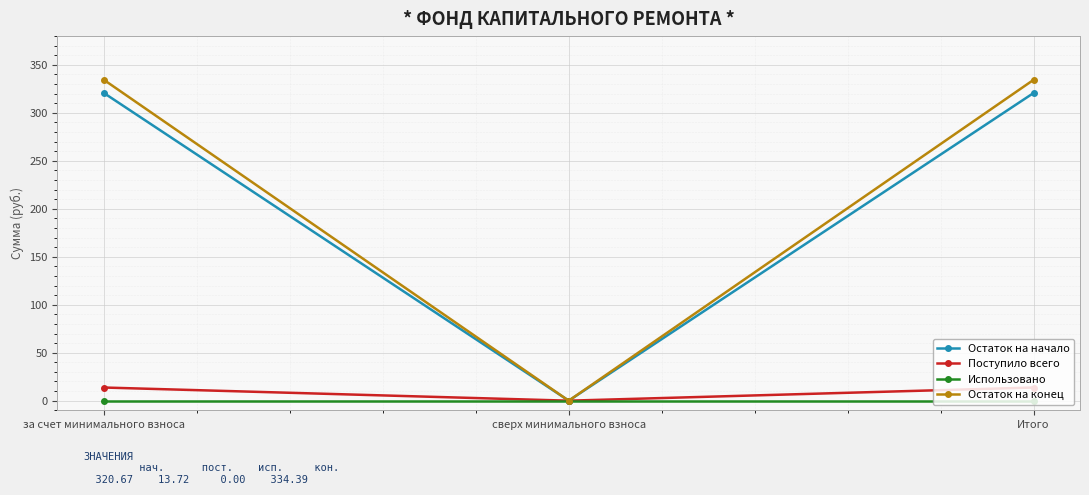

At which label does Поступило всего reach its minimum?

сверх минимального взноса